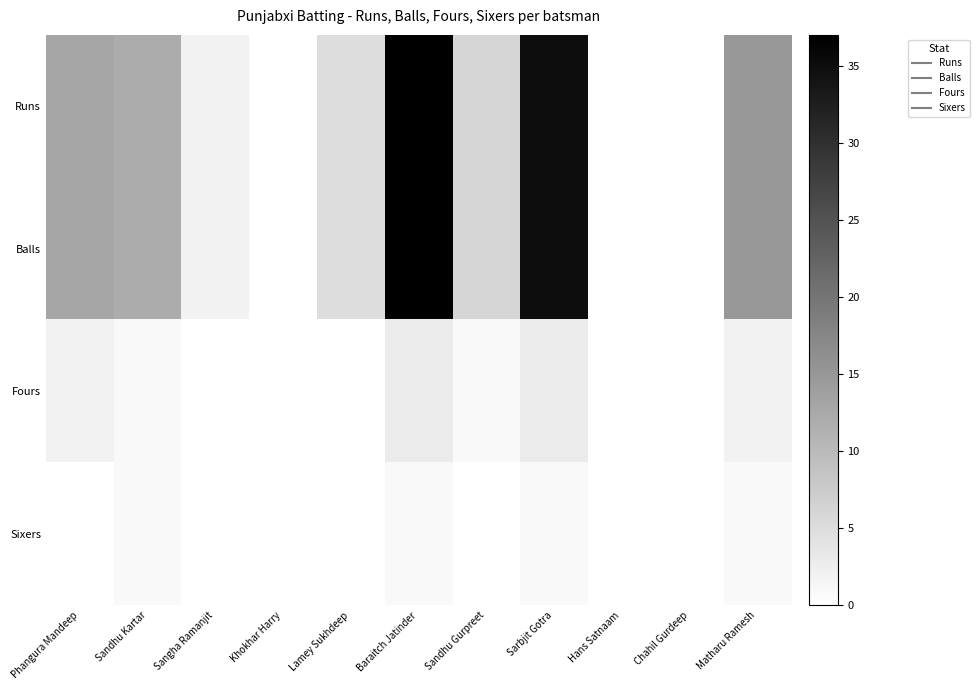

Reading left to right, extract all data points from this chart.

Runs: Phangura Mandeep=13	Sandhu Kartar=12	Sangha Ramanjit=2	Khokhar Harry=0	Lamey Sukhdeep=5	Baraitch Jatinder=37	Sandhu Gurpreet=6	Sarbjit Gotra=35	Hans Satnaam=0	Chahil Gurdeep=0	Matharu Ramesh=15
Balls: Phangura Mandeep=13	Sandhu Kartar=12	Sangha Ramanjit=2	Khokhar Harry=0	Lamey Sukhdeep=5	Baraitch Jatinder=37	Sandhu Gurpreet=6	Sarbjit Gotra=35	Hans Satnaam=0	Chahil Gurdeep=0	Matharu Ramesh=15
Fours: Phangura Mandeep=2	Sandhu Kartar=1	Sangha Ramanjit=0	Khokhar Harry=0	Lamey Sukhdeep=0	Baraitch Jatinder=3	Sandhu Gurpreet=1	Sarbjit Gotra=3	Hans Satnaam=0	Chahil Gurdeep=0	Matharu Ramesh=2
Sixers: Phangura Mandeep=0	Sandhu Kartar=1	Sangha Ramanjit=0	Khokhar Harry=0	Lamey Sukhdeep=0	Baraitch Jatinder=1	Sandhu Gurpreet=0	Sarbjit Gotra=1	Hans Satnaam=0	Chahil Gurdeep=0	Matharu Ramesh=1